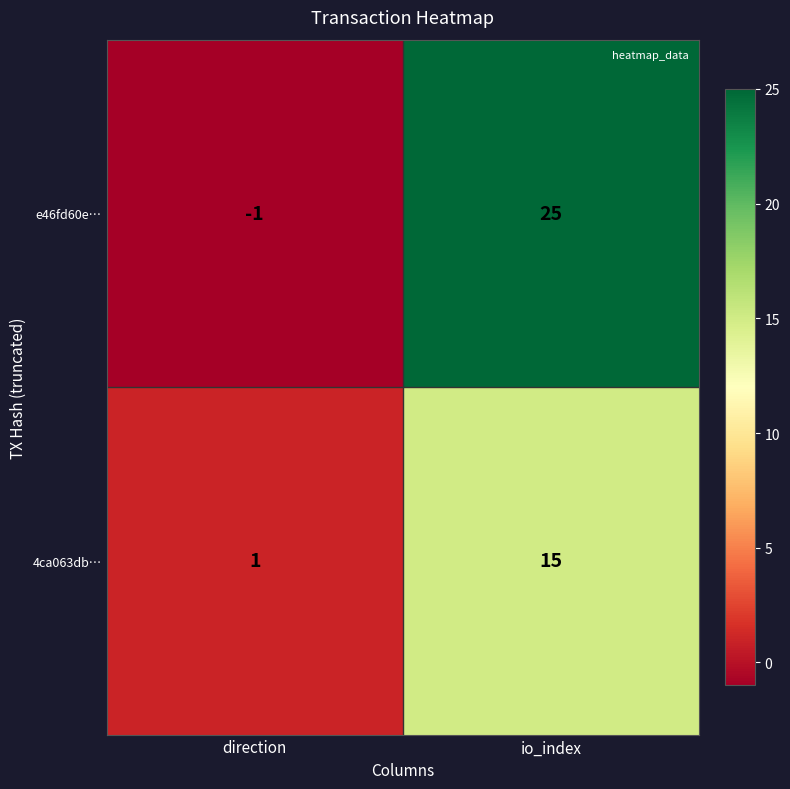

Is the value of 4ca063db… at io_index greater than the value of e46fd60e… at direction?

Yes